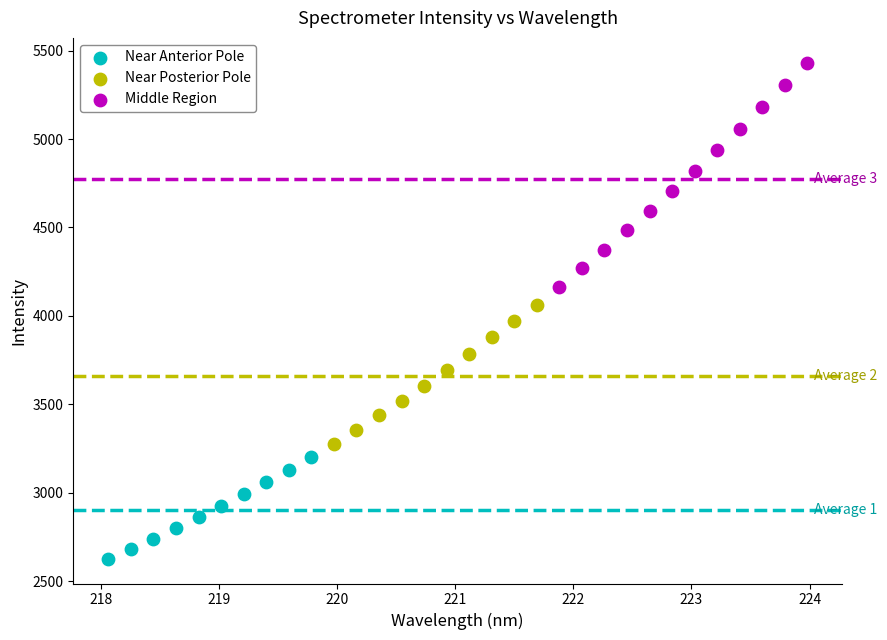

What are all the series names shown in the legend?

Near Anterior Pole, Near Posterior Pole, Middle Region